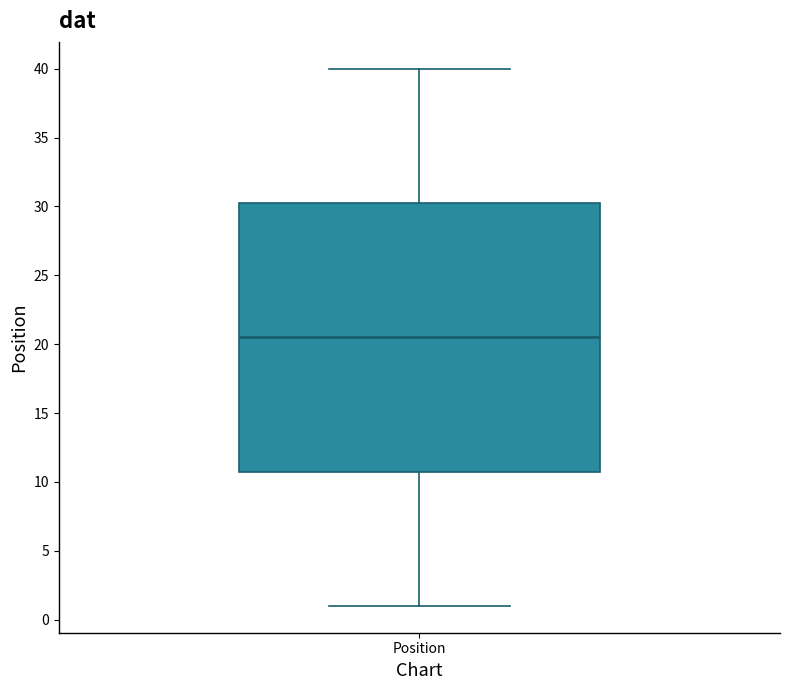

Transcribe this box plot: give where the median line is, the range the box spans, and where the two whiskers end, as read against the y-axis. The values are not printed on the chart, so give them approximately, as read against the axis.

median 20.5, box 11.0 to 30.5, whiskers 1.0 to 40.0